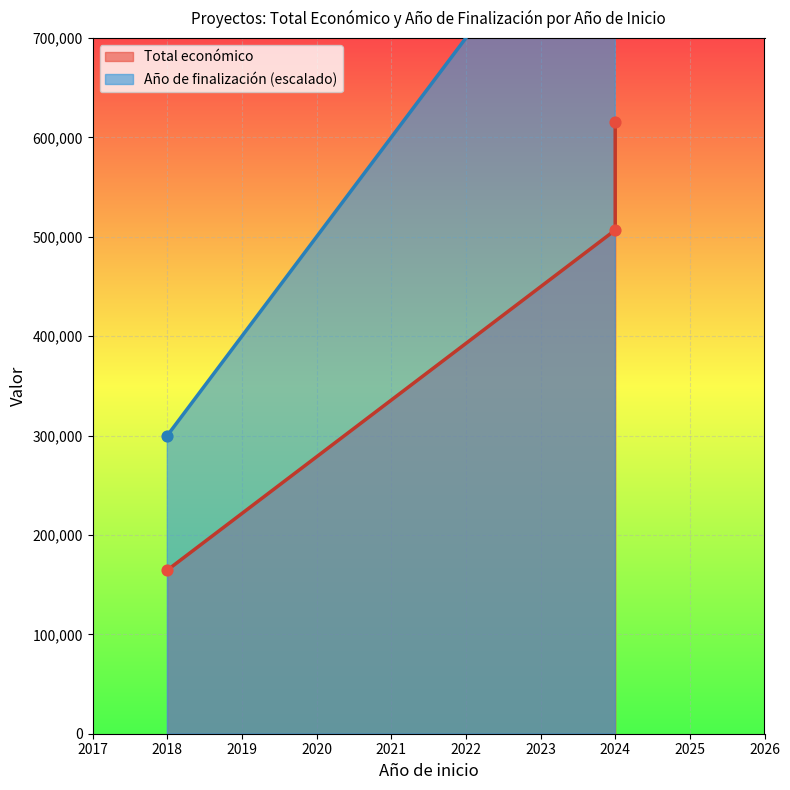

What are all the series names shown in the legend?

Total económico, Año de finalización